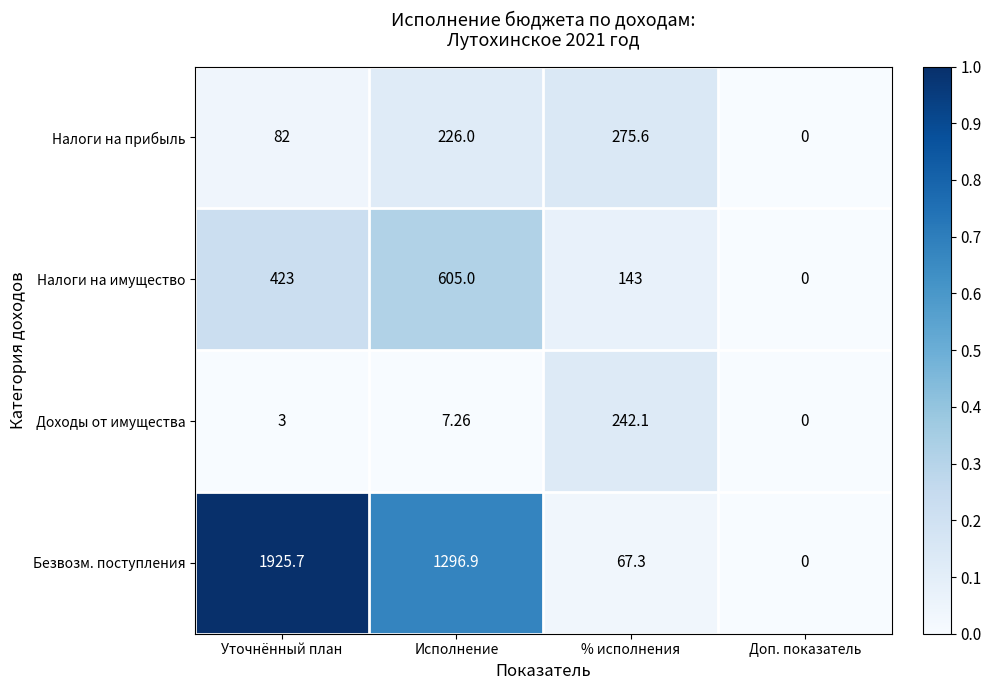

Where is Налоги на прибыль nearest to the value 137?

Уточнённый план